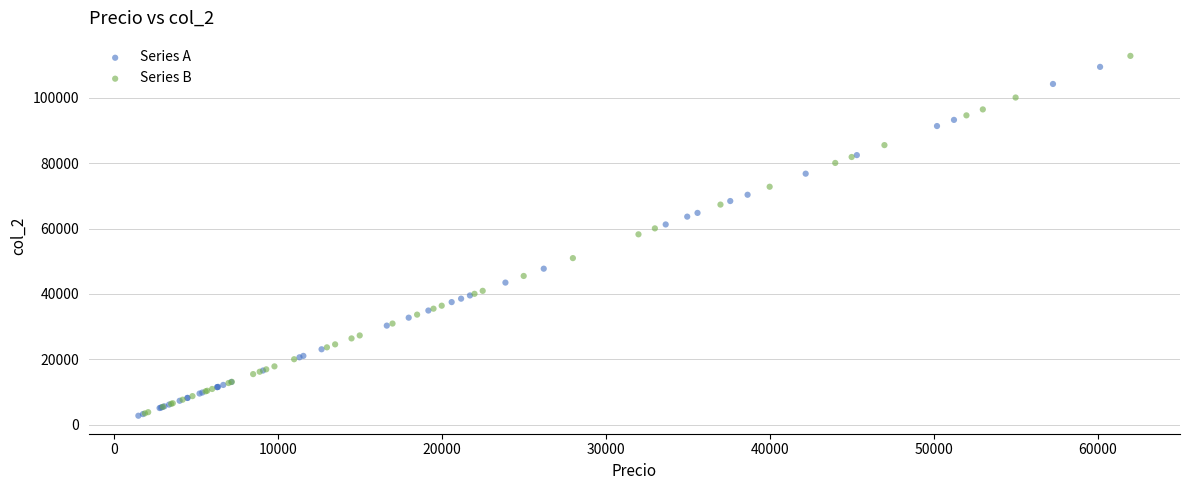

Which series has the widest spread of Y values?

Series B